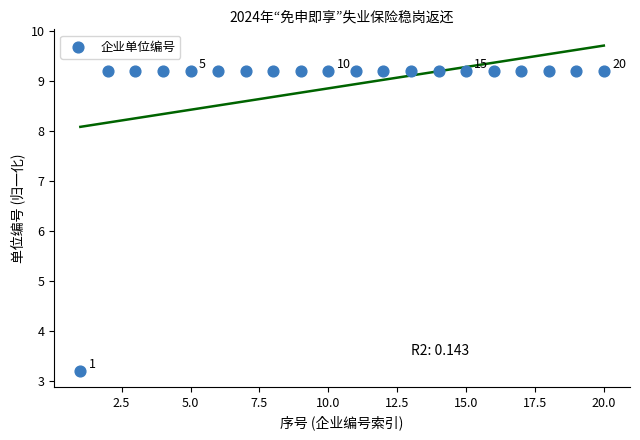

What Y value in the scatter plot is closest to 6?

3.2